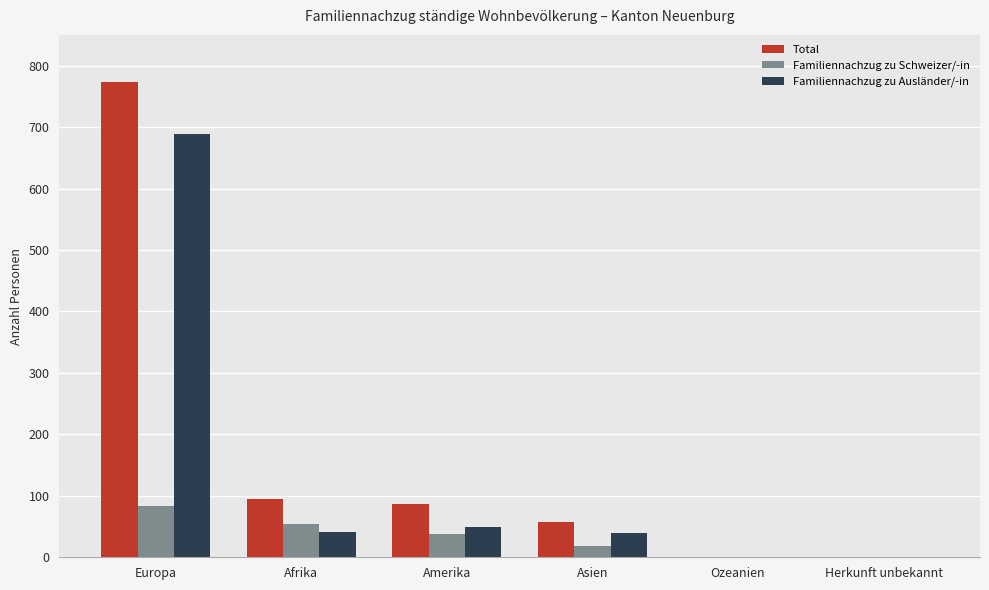

Is it true that Familiennachzug zu Schweizer/-in equals 54 at Afrika?

True